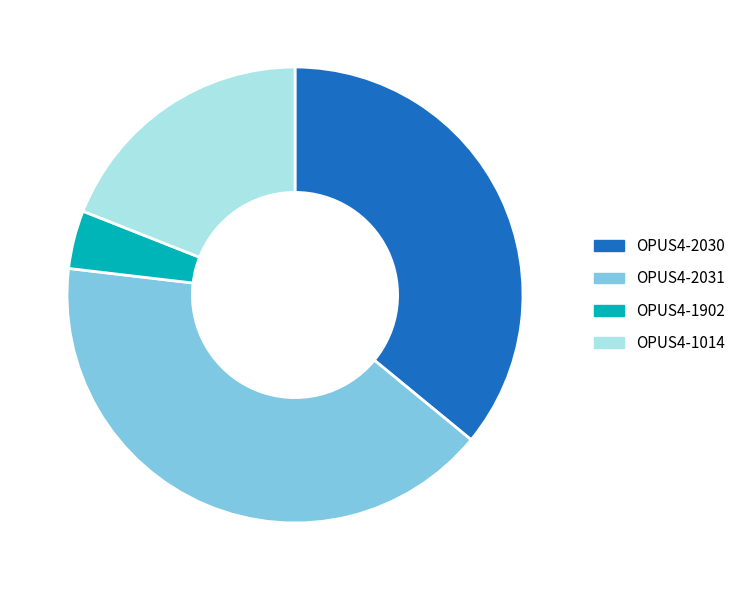

How many slices are in this pie chart?

4